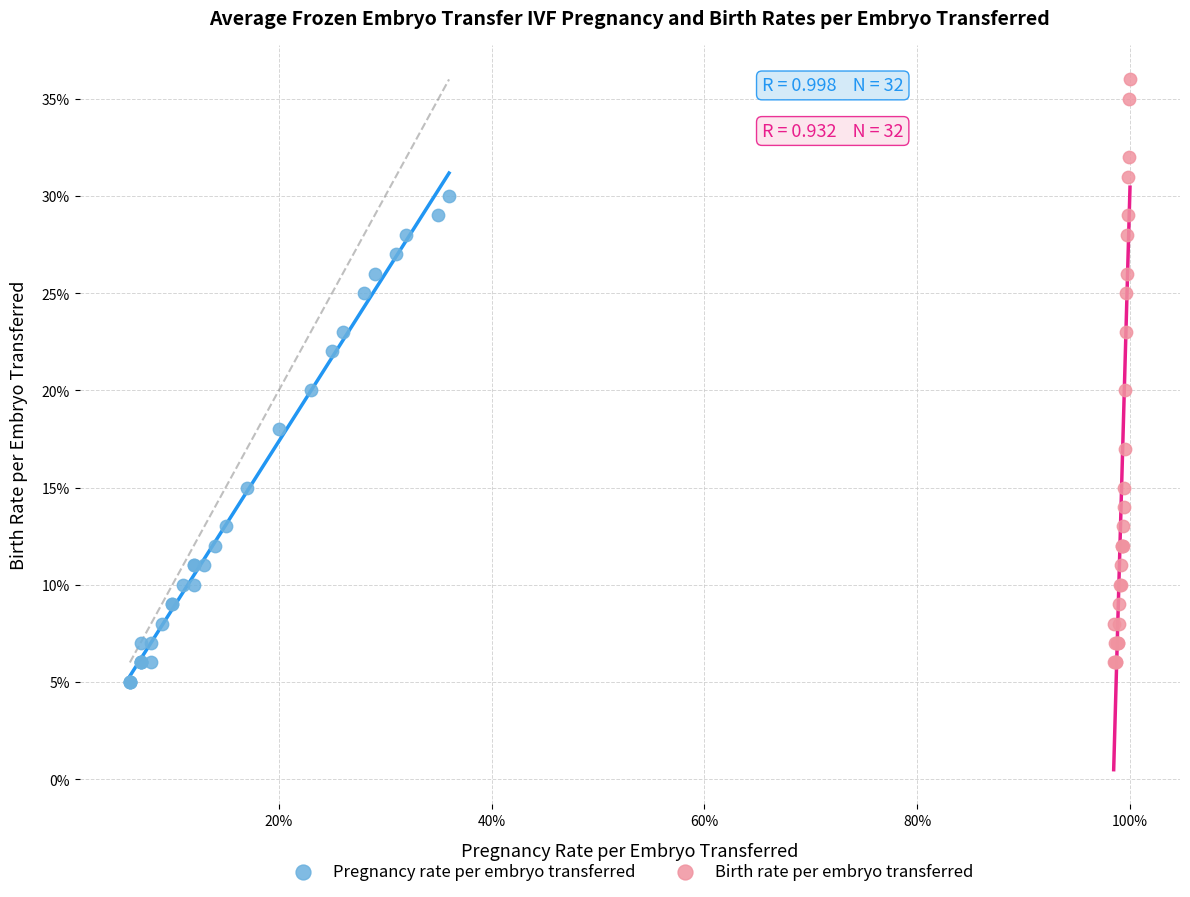

What are all the series names shown in the legend?

Pregnancy rate per embryo transferred, Birth rate per embryo transferred